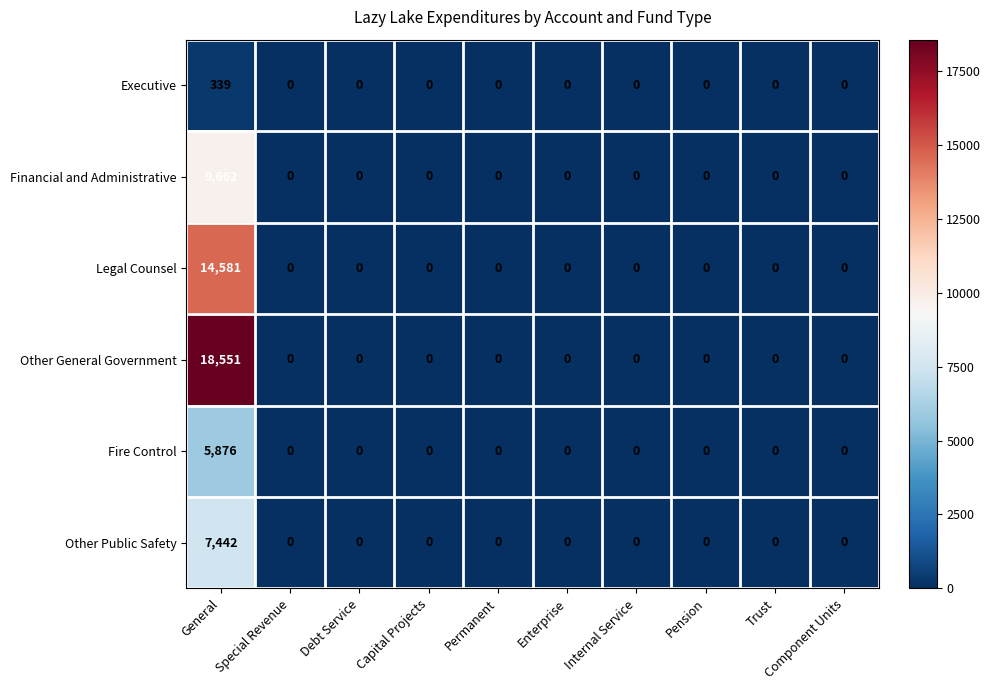

Which series has the largest range (max minus min)?

Other General Government